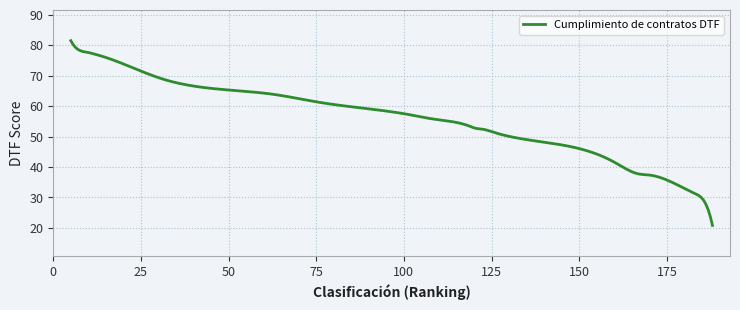

What is the minimum value shown in the chart?

20.8